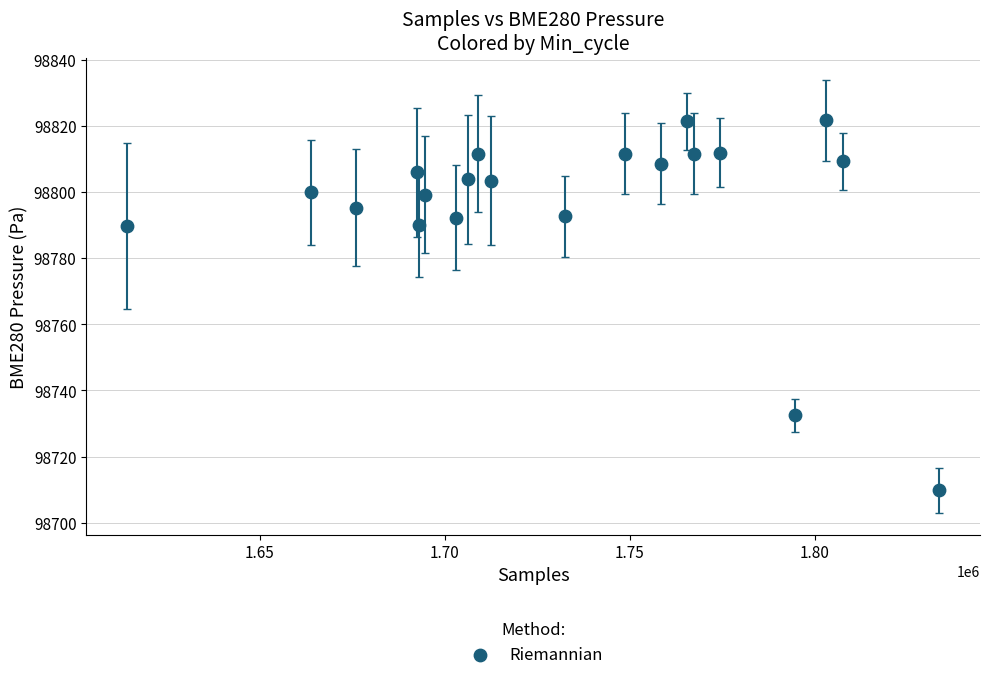

What is the range of Y values (max minus min)?

112.1